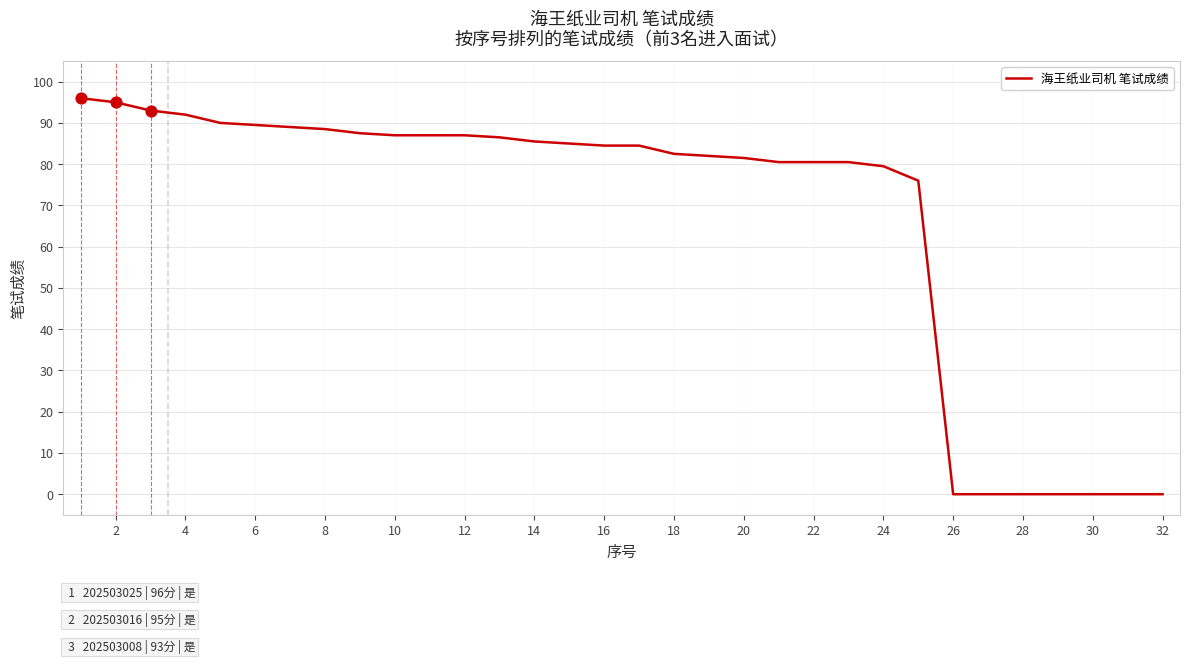

What is the difference between the maximum and minimum values?

96.0